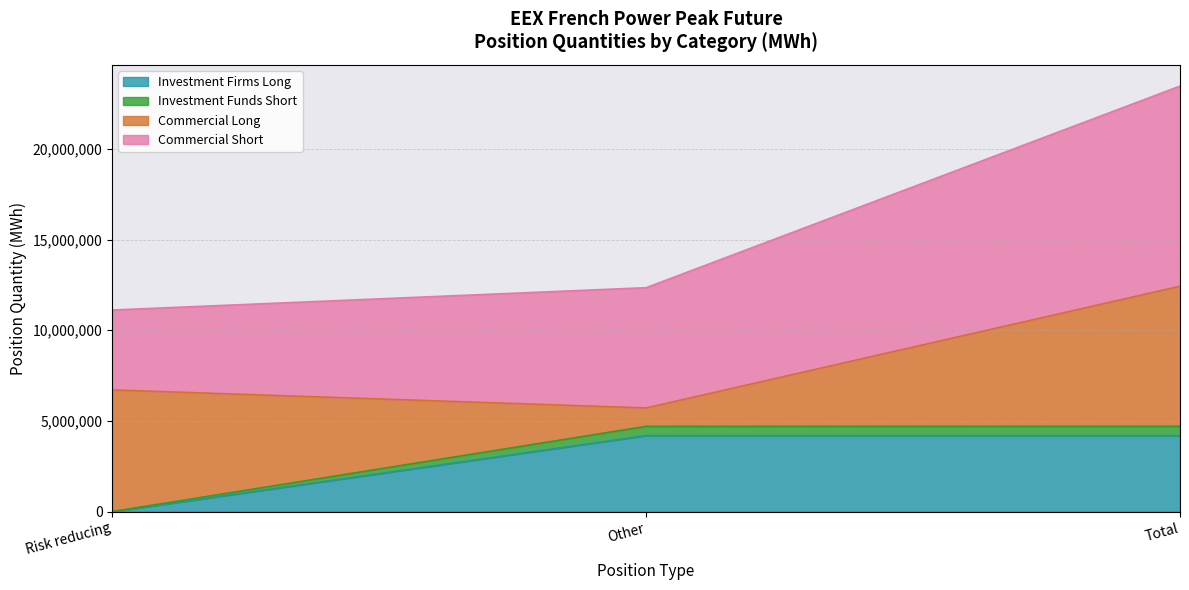

What is the difference between the Investment Firms Long values at Other and Risk reducing?

4192656